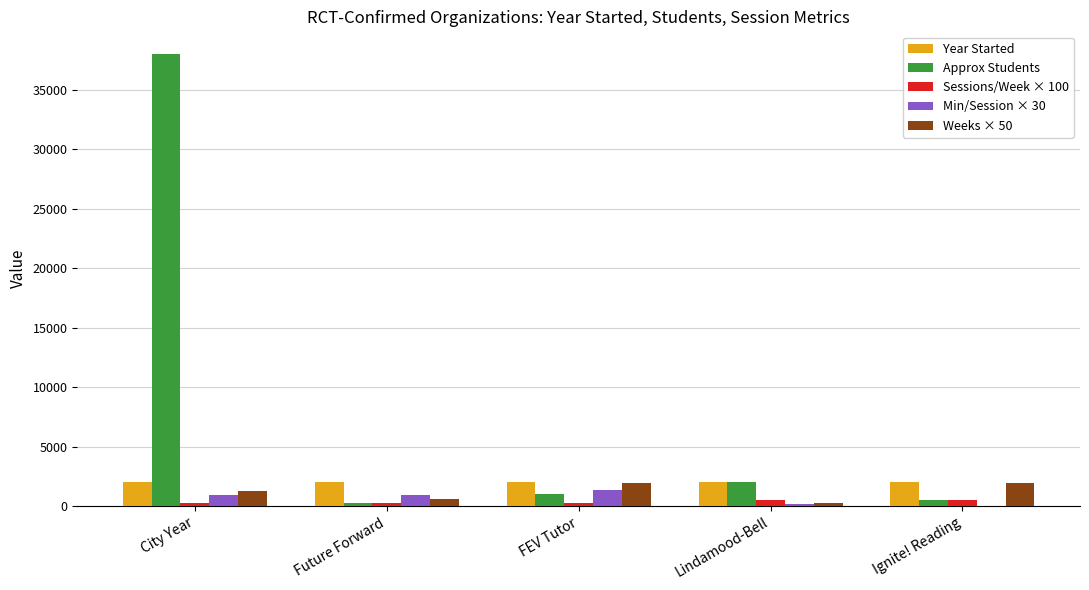

Which series changed the most between City Year and Lindamood-Bell?

Approx Students